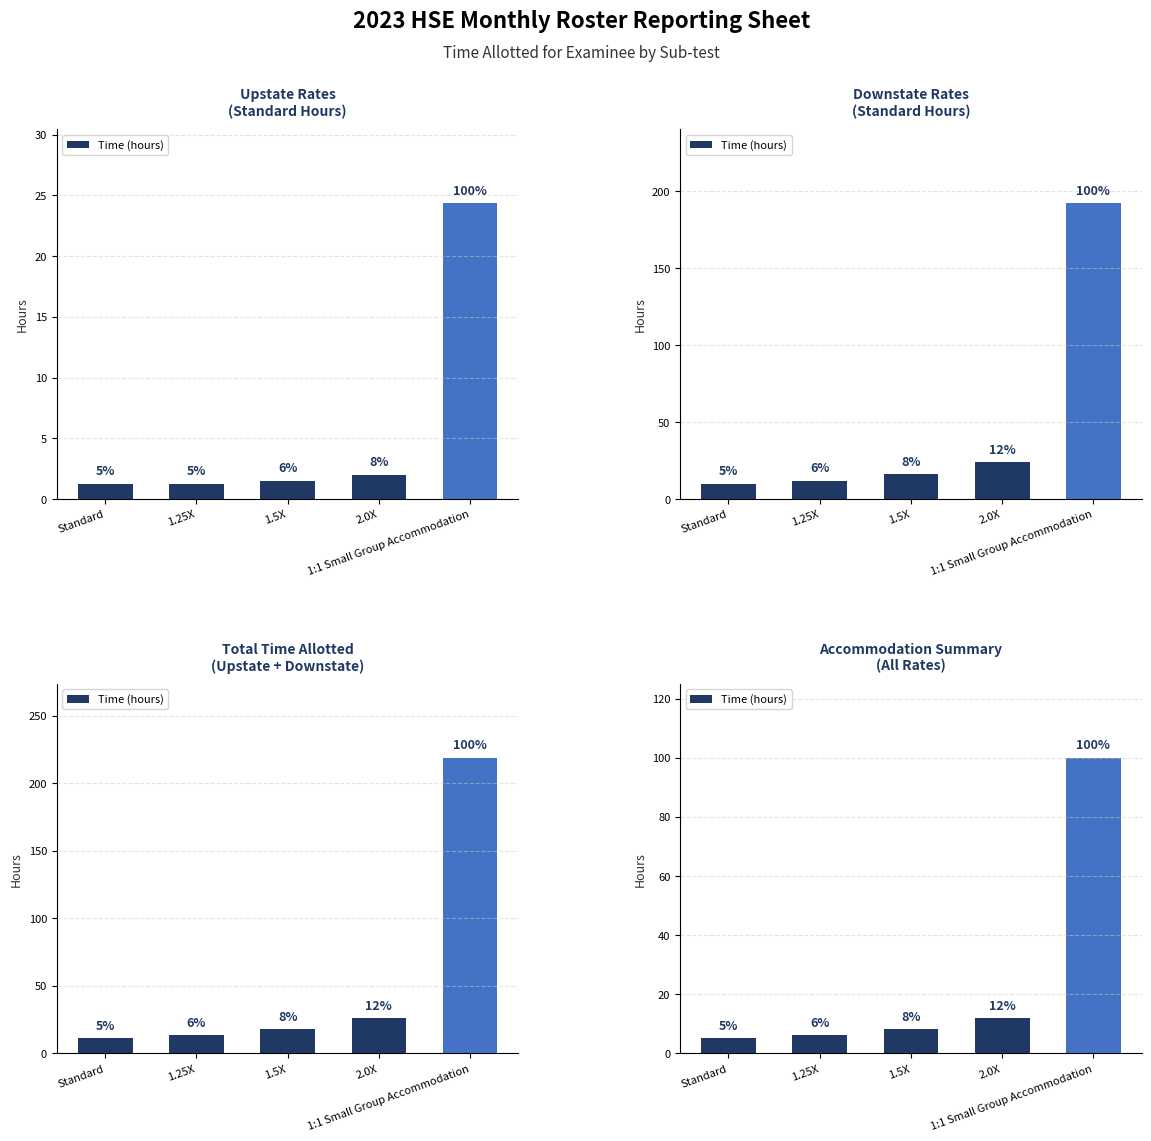

What is the label of the 1st bar from the left?

Standard